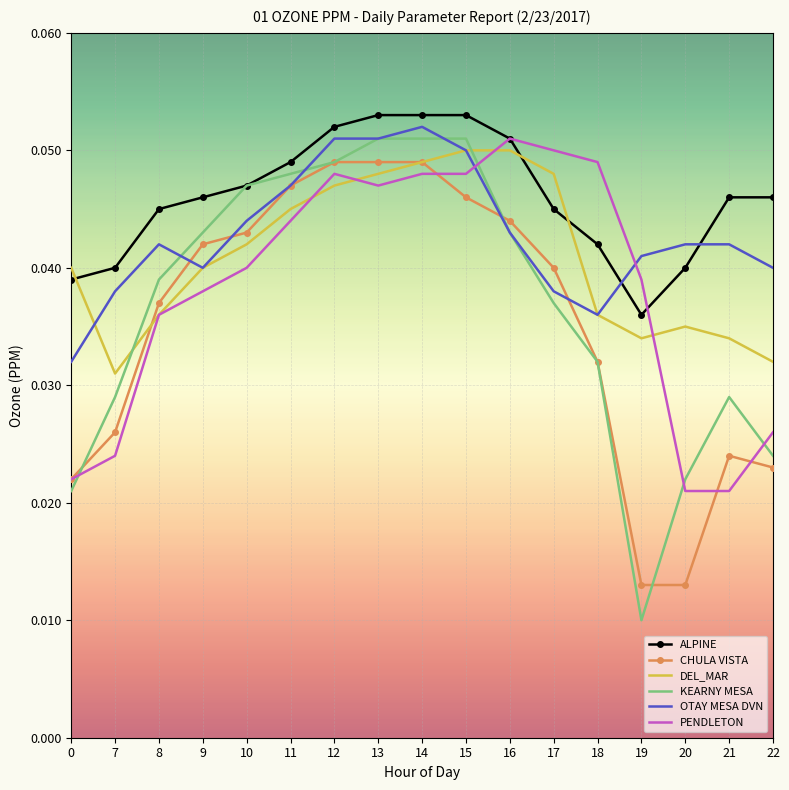

Which series changed the most between 0 and 12?

KEARNY MESA